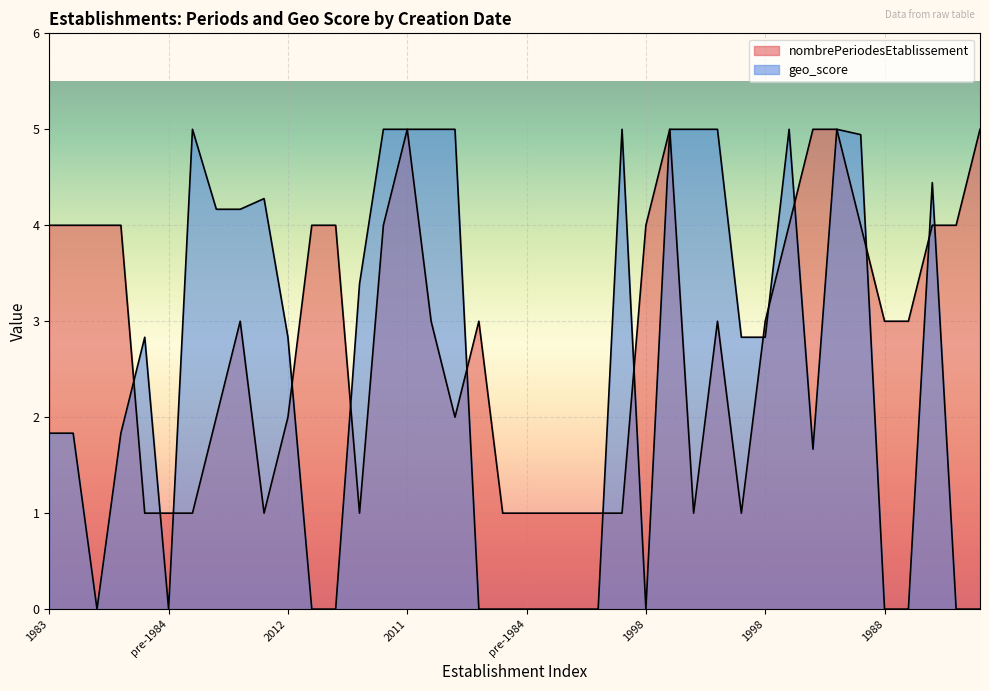

True or false: nombrePeriodesEtablissement and geo_score intersect in this chart.

True